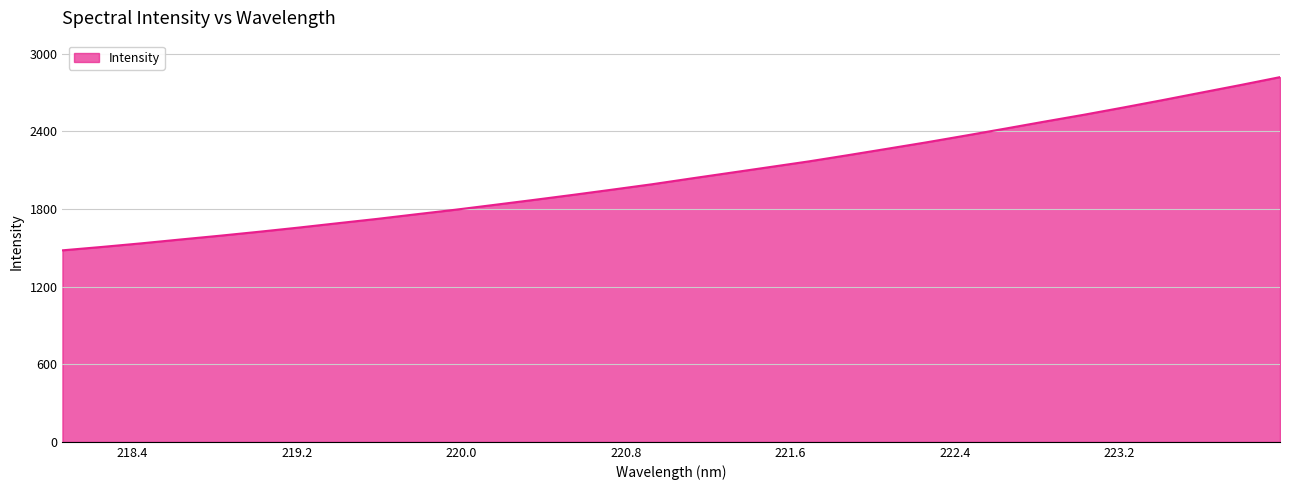

What is the minimum value shown in the chart?

1480.3